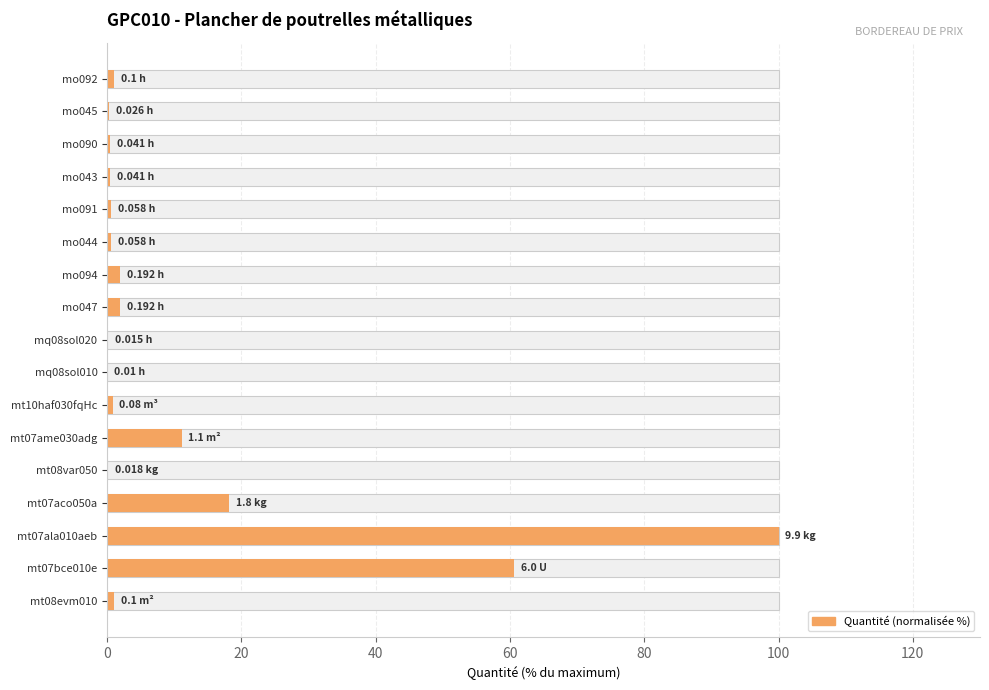

What is the value of the 7th bar from the left?

0.8